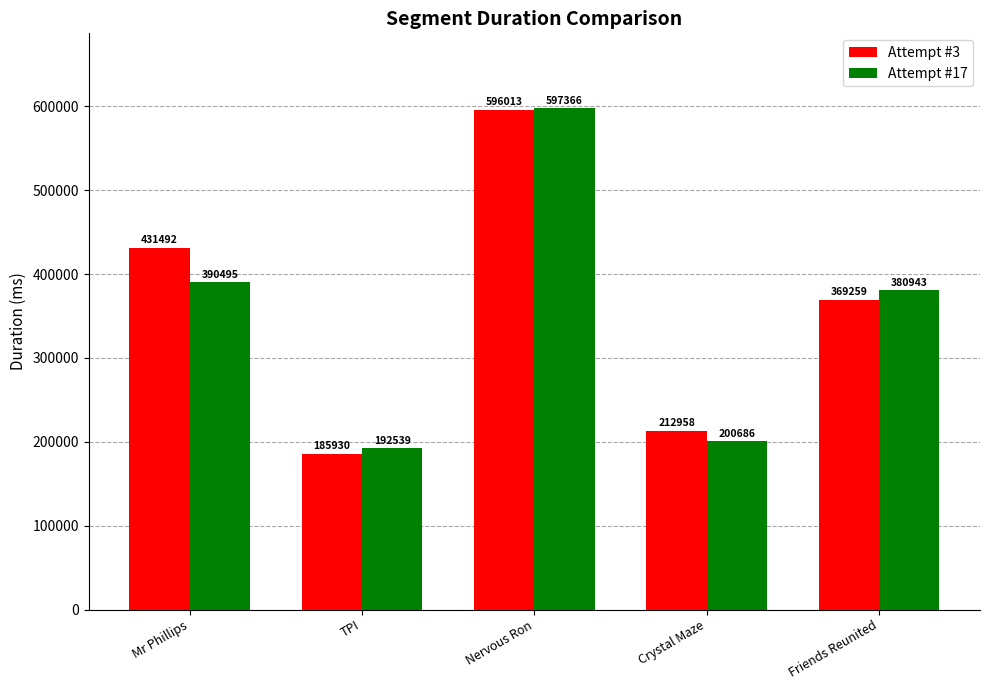

List the labels in order of Attempt #3 value, largest first.

Nervous Ron, Mr Phillips, Friends Reunited, Crystal Maze, TPI